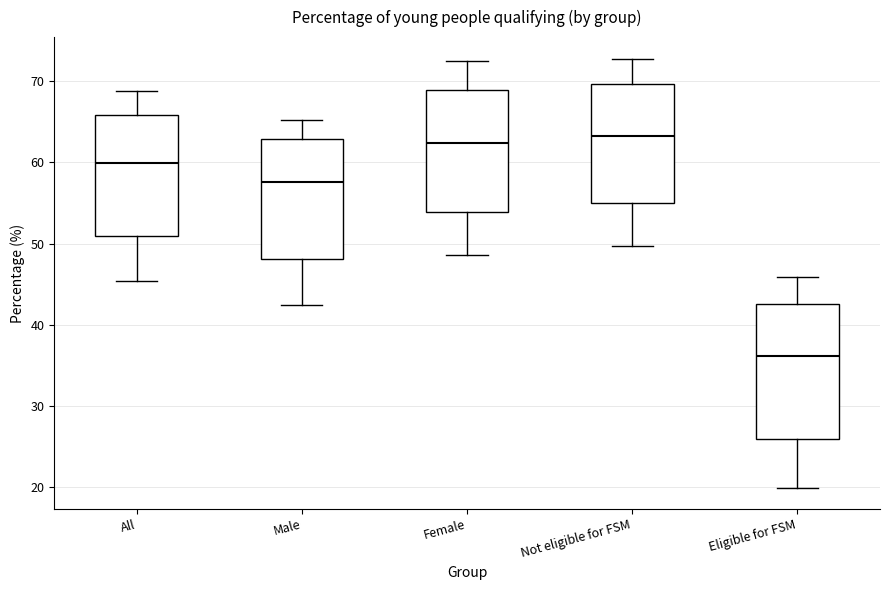

Comparing the boxes themselves (not the whiskers), which one is the tallest?

Eligible for FSM